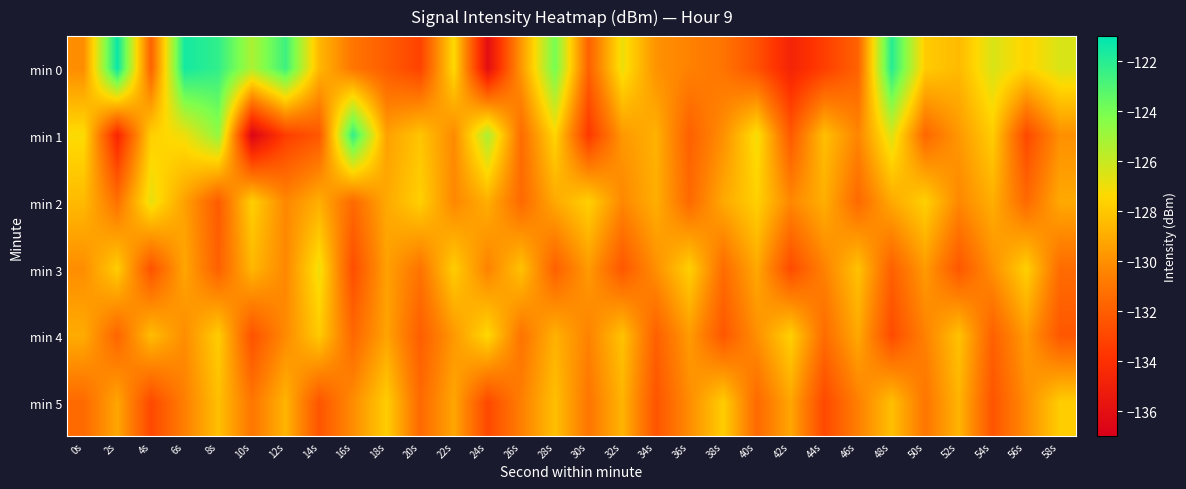

Between 34s and 16s, which is larger?

34s